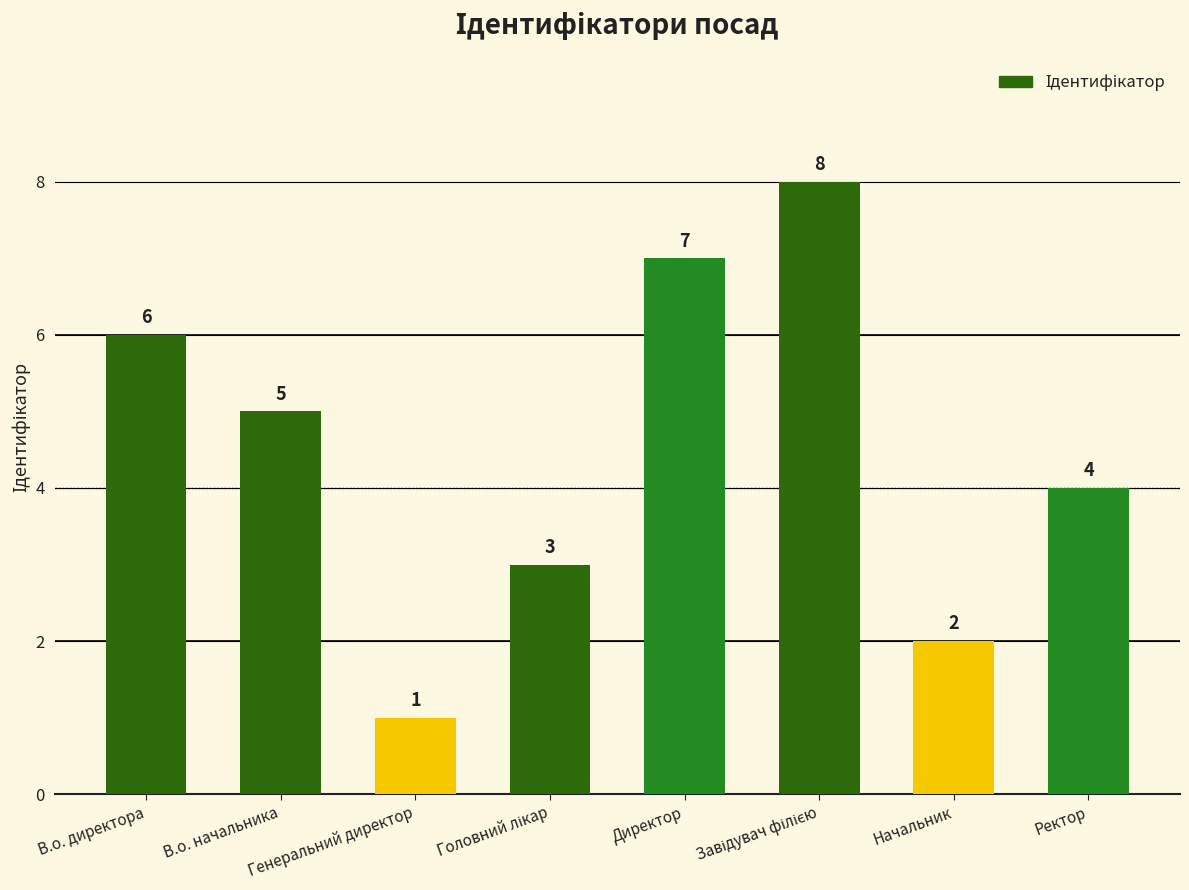

Count the number of data series in this chart.

1